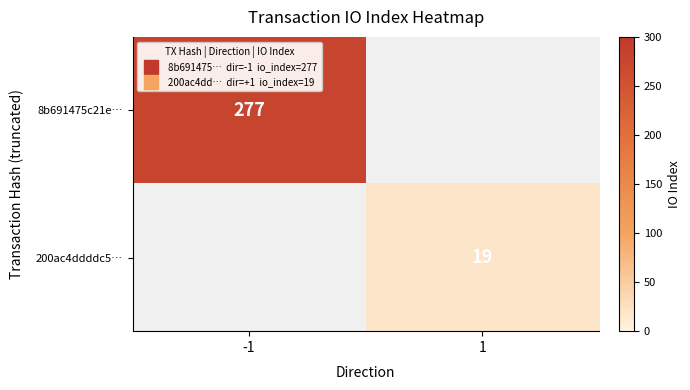

How many data points does each series have?

2